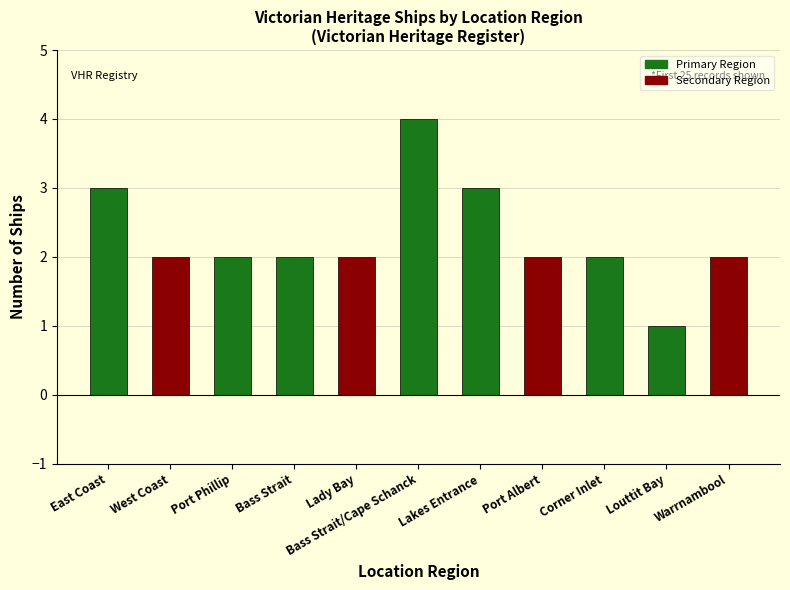

True or false: the data shows 3 at East Coast.

True